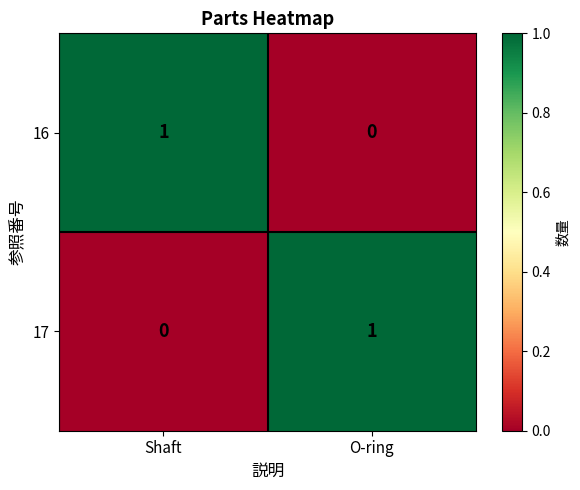

At O-ring, list the series in order from largest to smallest.

17, 16